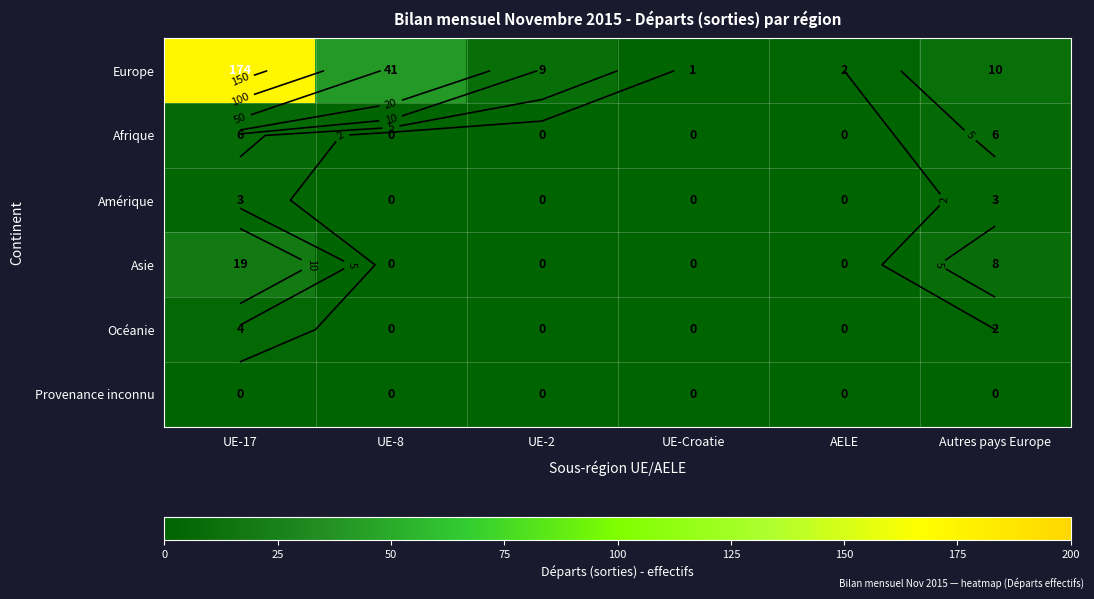

Which has a higher value, UE-8 or UE-Croatie?

UE-8